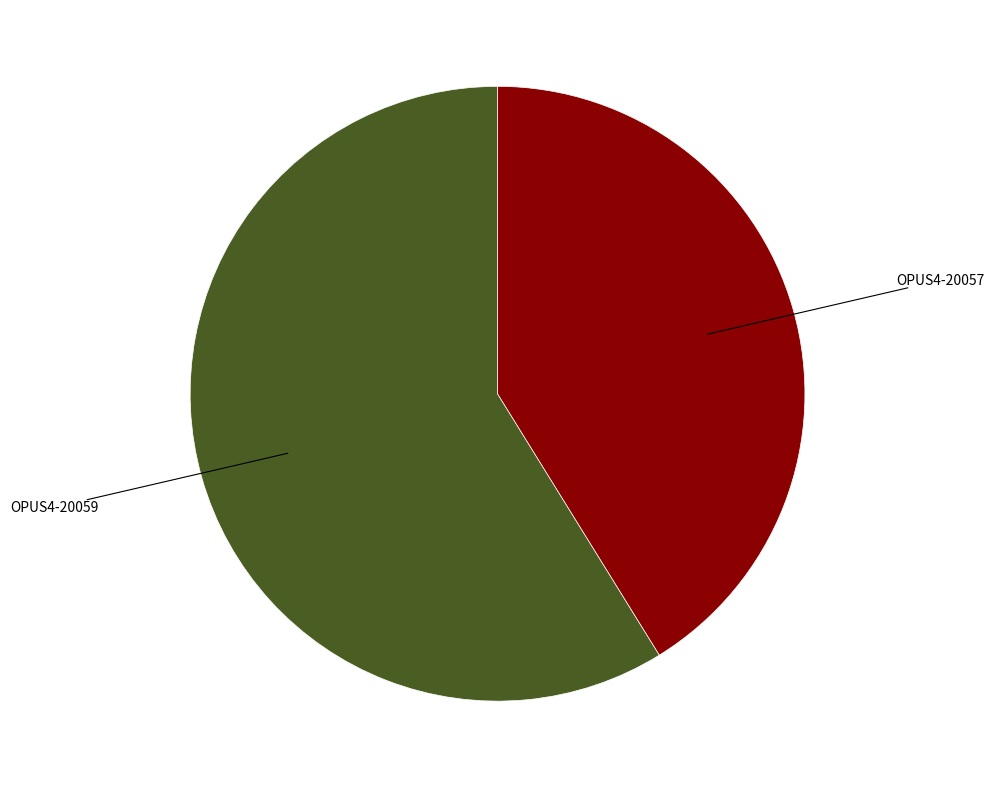

Does OPUS4-20059 represent more than half of the total?

Yes